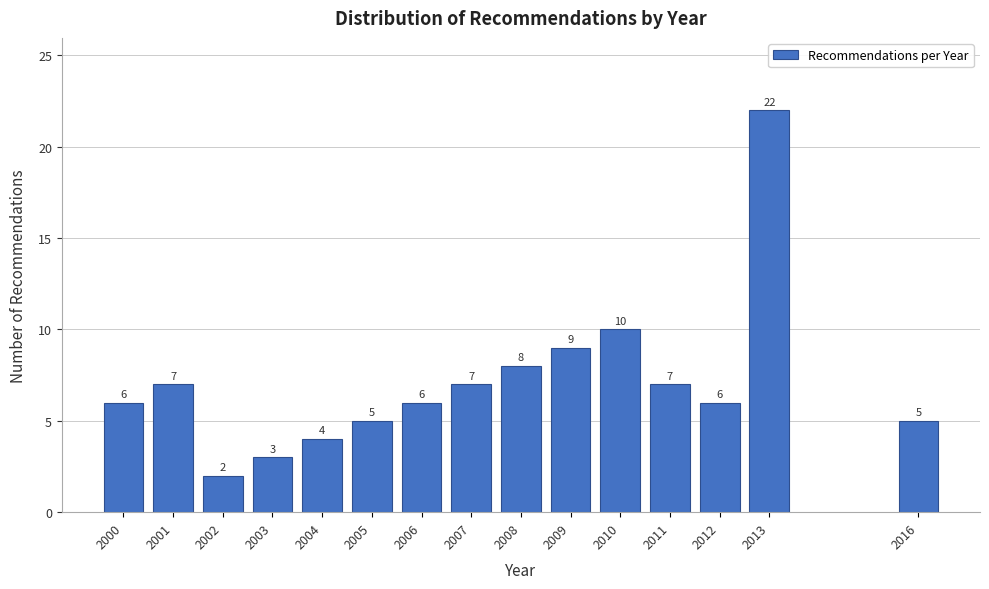

Reading left to right, extract all data points from this chart.

6	7	2	3	4	5	6	7	8	9	10	7	6	22	5